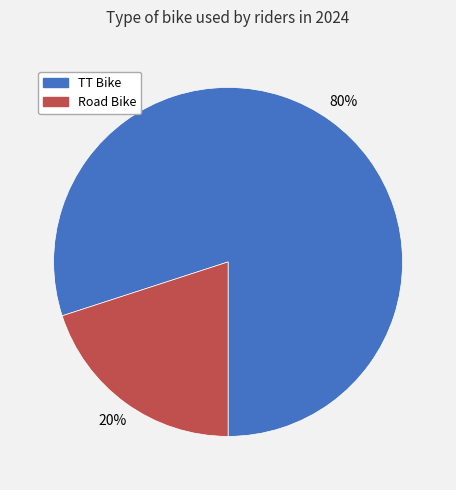

Is there a majority slice in this chart?

Yes